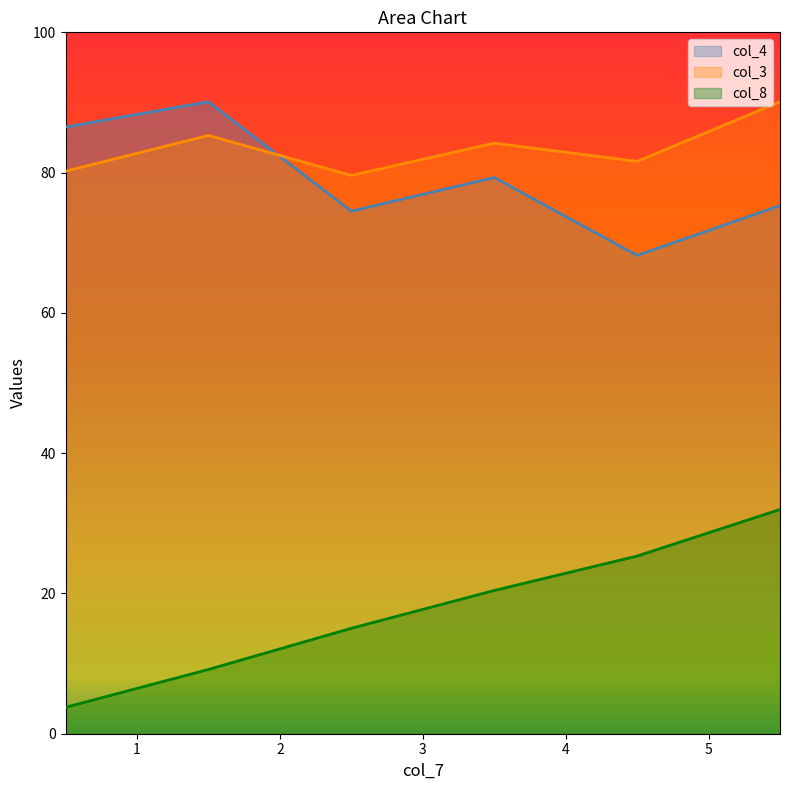

What is the smallest value displayed?

3.8